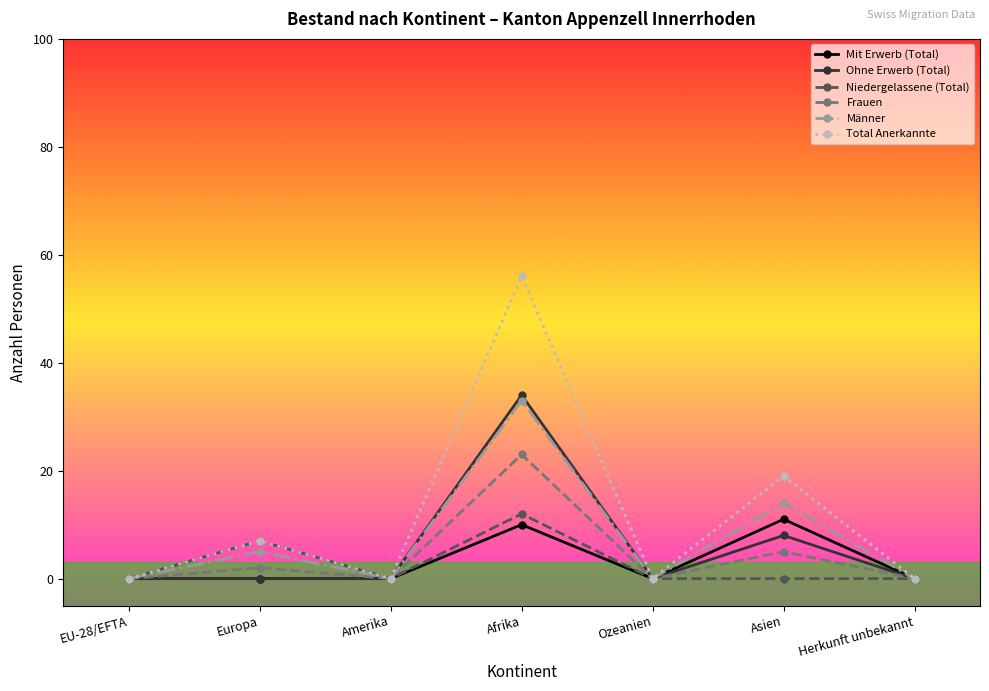

At which category does Männer reach its first local peak?

Europa